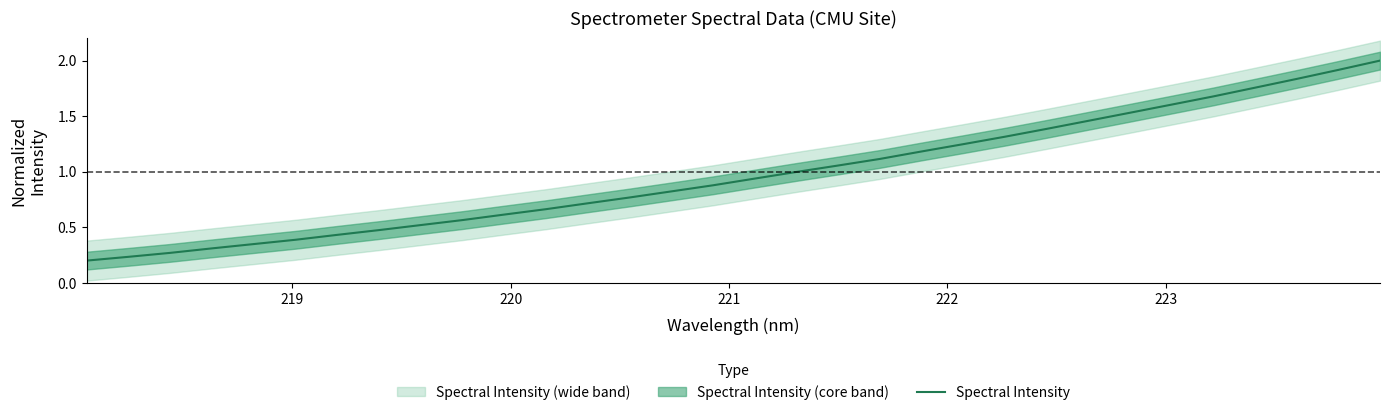

What is the difference between the second highest and second lowest values?

1.7